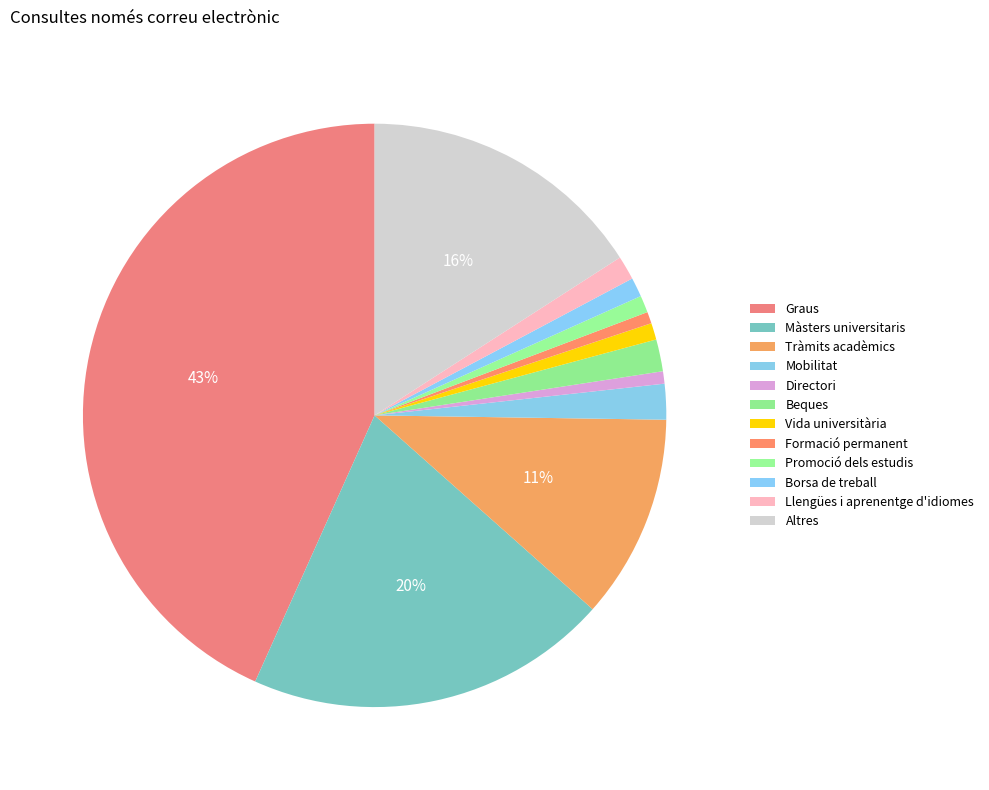

What percentage is the Promoció dels estudis slice, to the nearest percent?

1%